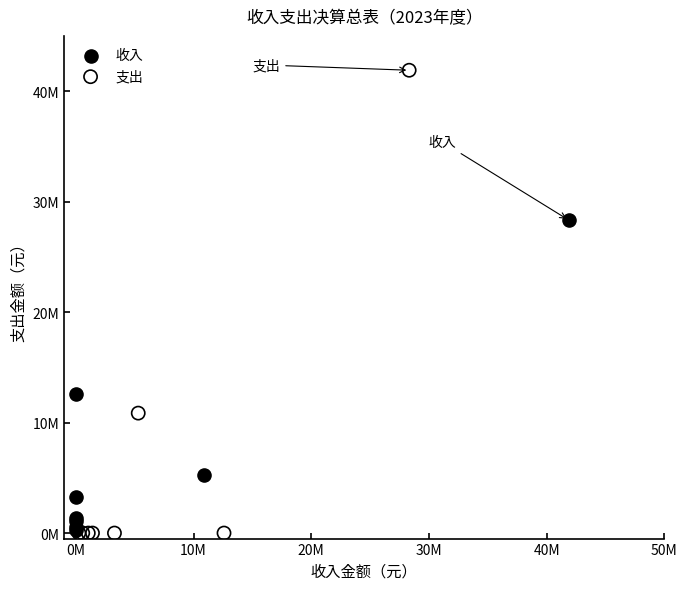

Which series has the largest Y range (max minus min)?

支出